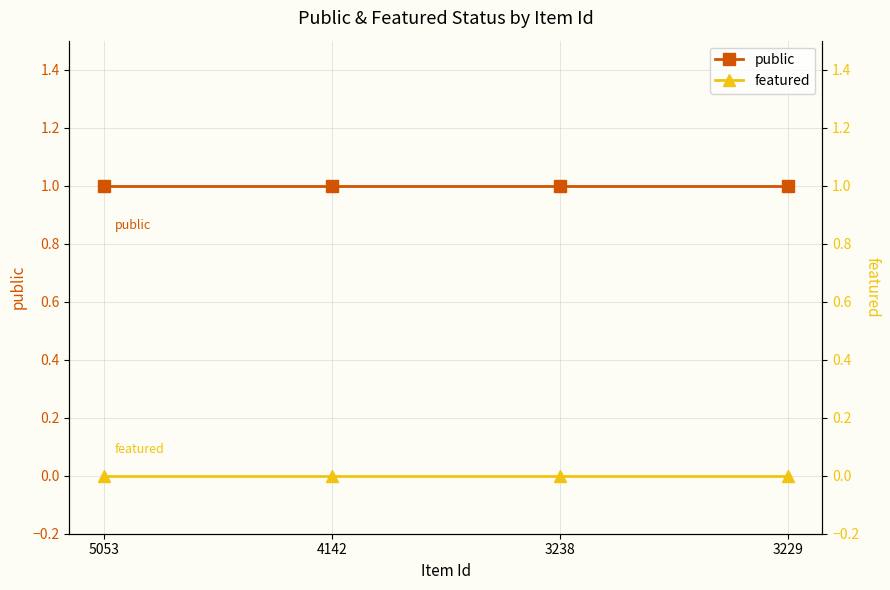

Rank the series by their average value, from lowest to highest.

featured, public